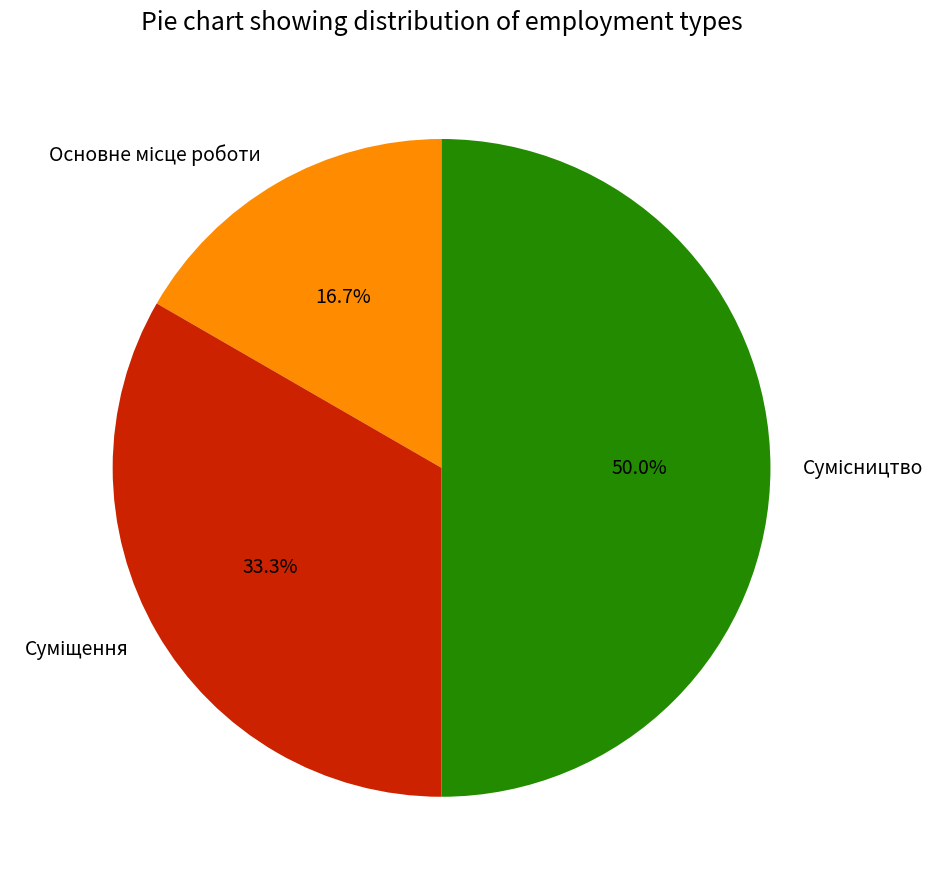

How many slices are in this pie chart?

3